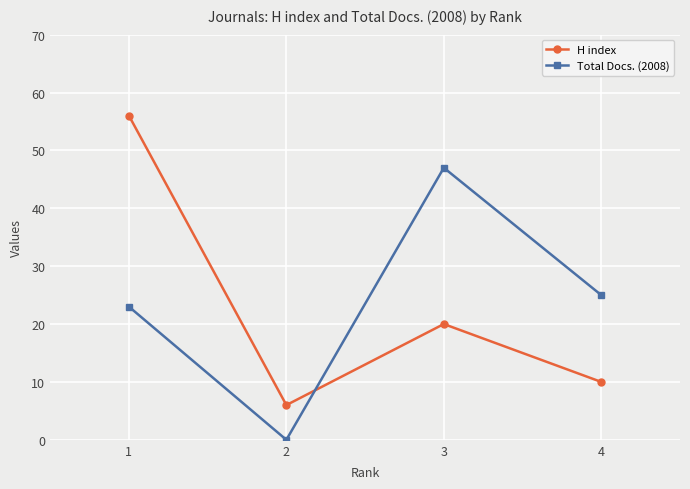

True or false: H index has more than 0 interior local peaks.

True